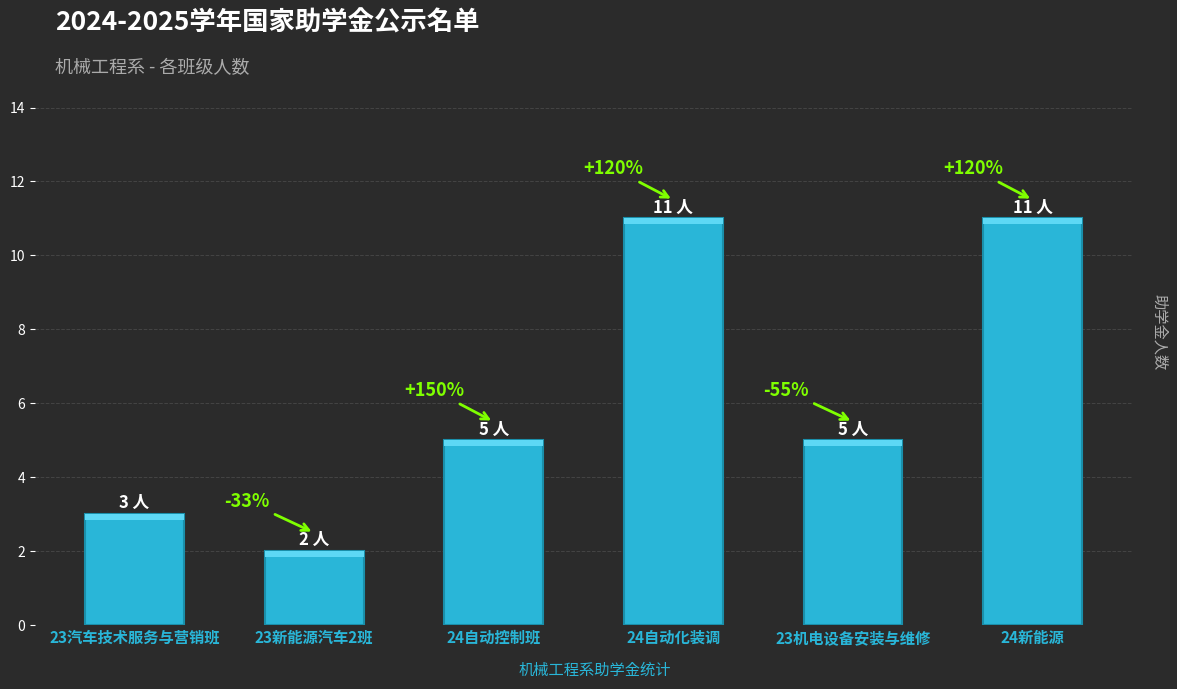

What is the greatest value displayed?

11